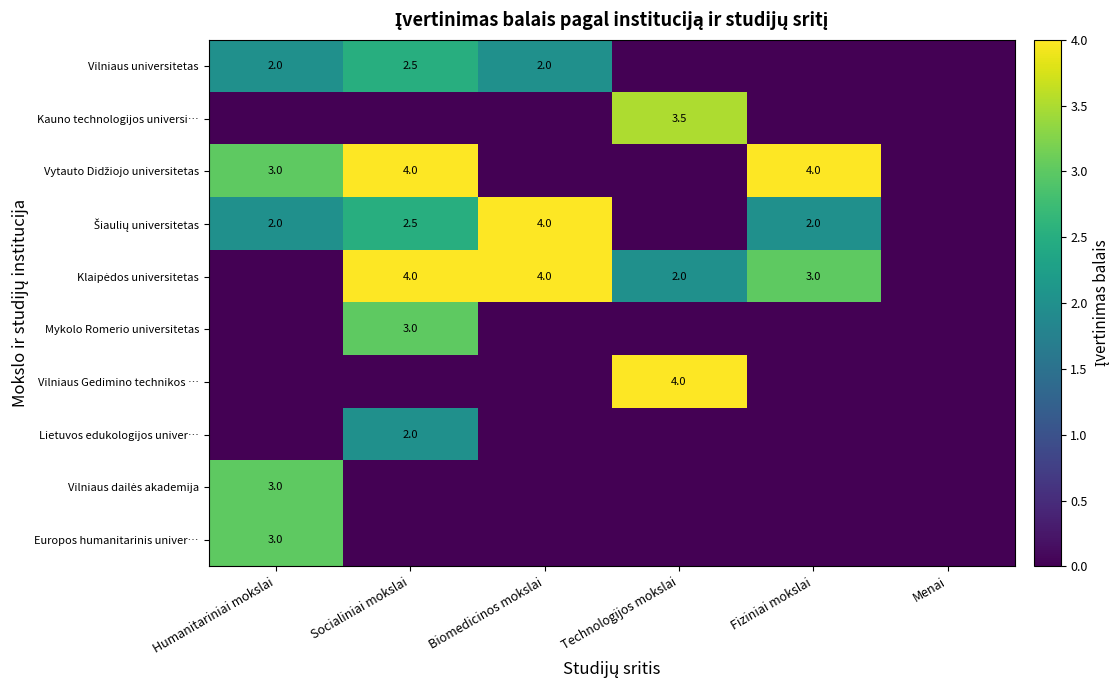

True or false: Mykolo Romerio universitetas has a value of 3.0 at Socialiniai mokslai.

True